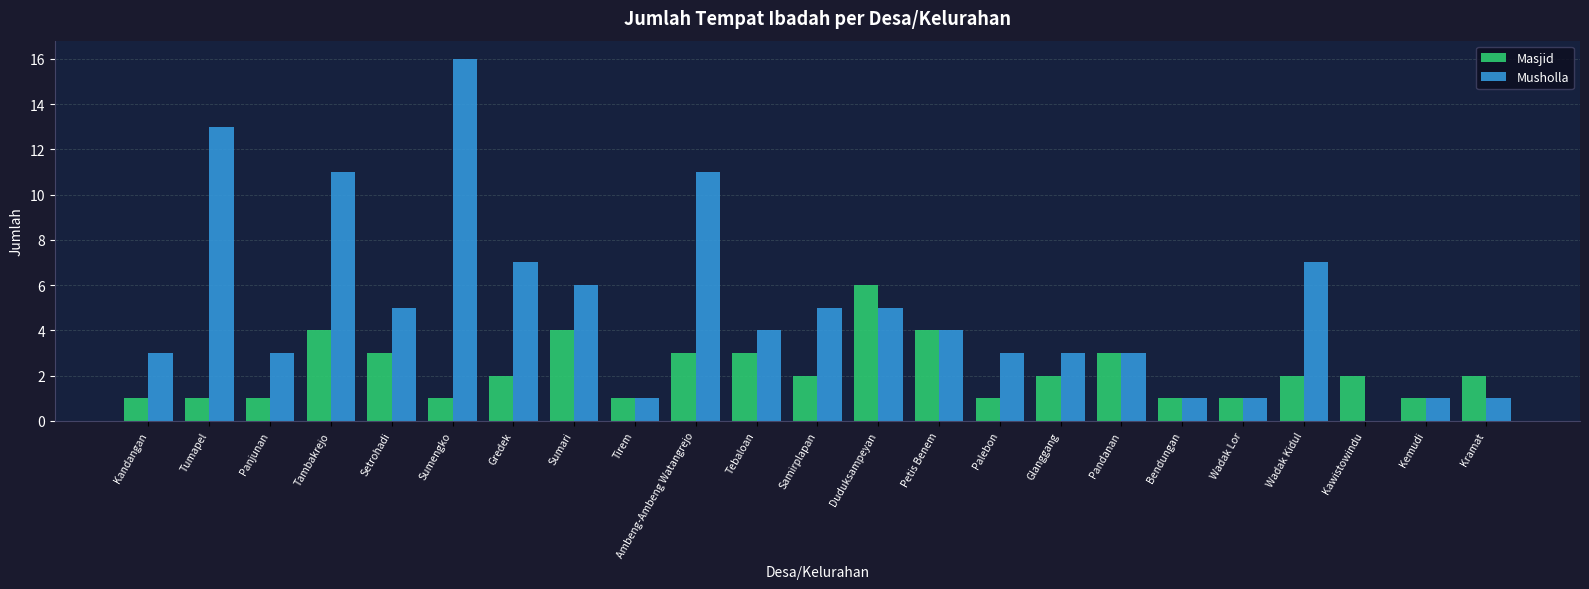

Reading left to right, transcribe all the data shown in this chart.

Masjid: 1	1	1	4	3	1	2	4	1	3	3	2	6	4	1	2	3	1	1	2	2	1	2
Musholla: 3	13	3	11	5	16	7	6	1	11	4	5	5	4	3	3	3	1	1	7	0	1	1